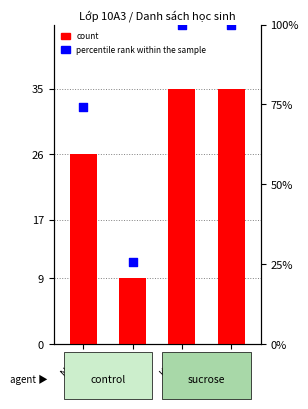

At how many categories does at least one series exceed 45?

3